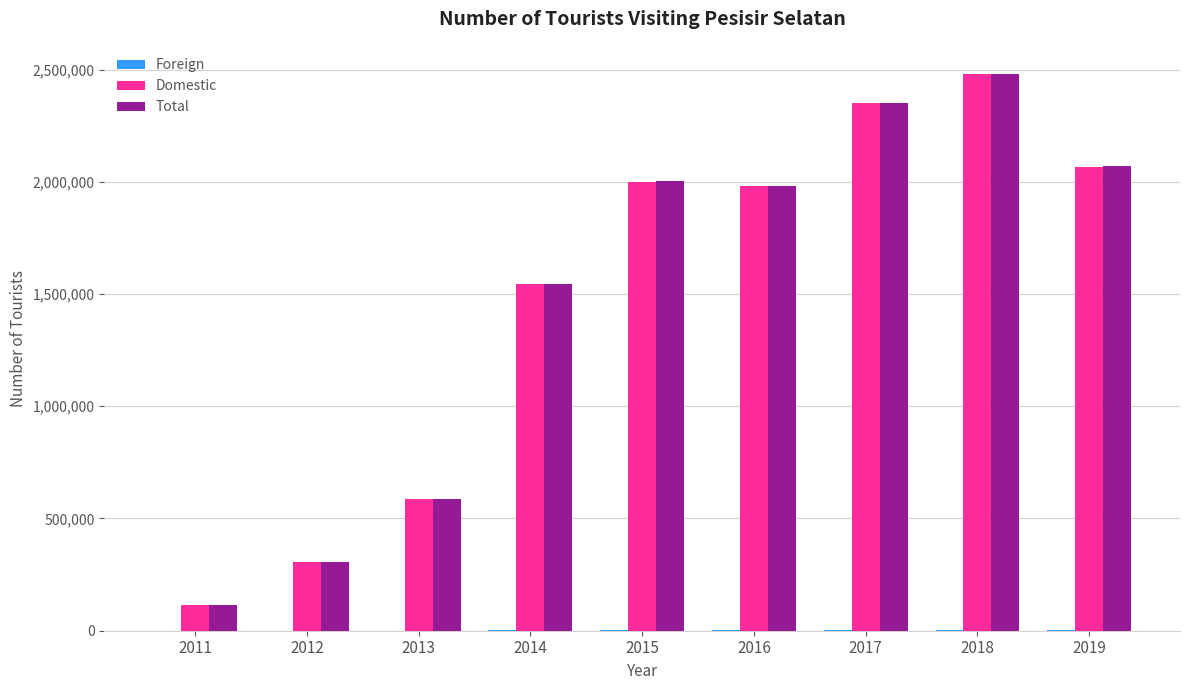

What is the sum of all Total values?

13443350